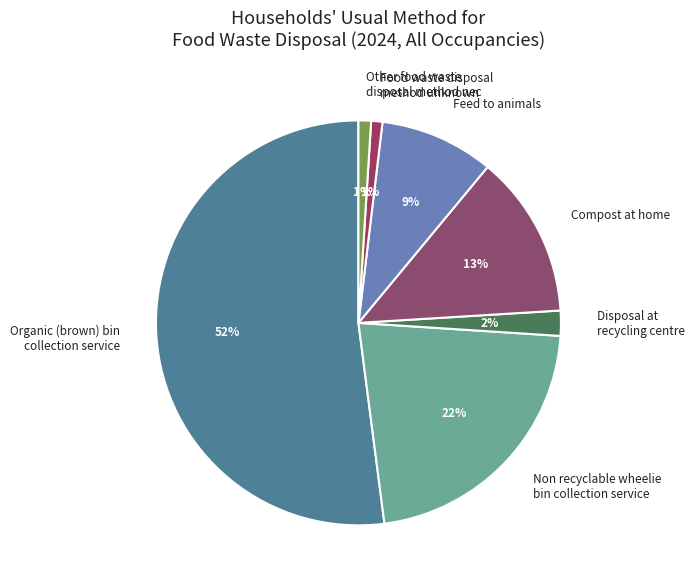

Is it true that Non recyclable wheelie bin collection service is 22% of the pie?

True